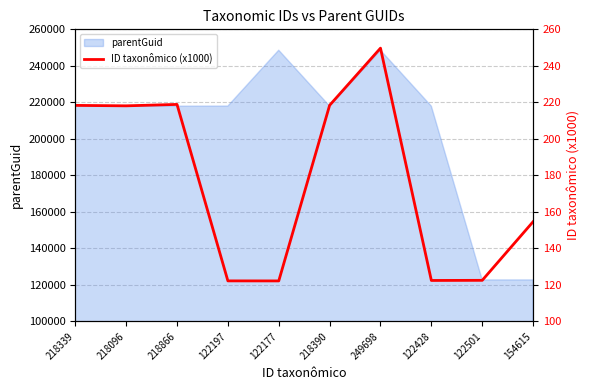

Approximately how many times larger is the value at 218339 compared to 122177?

1.8